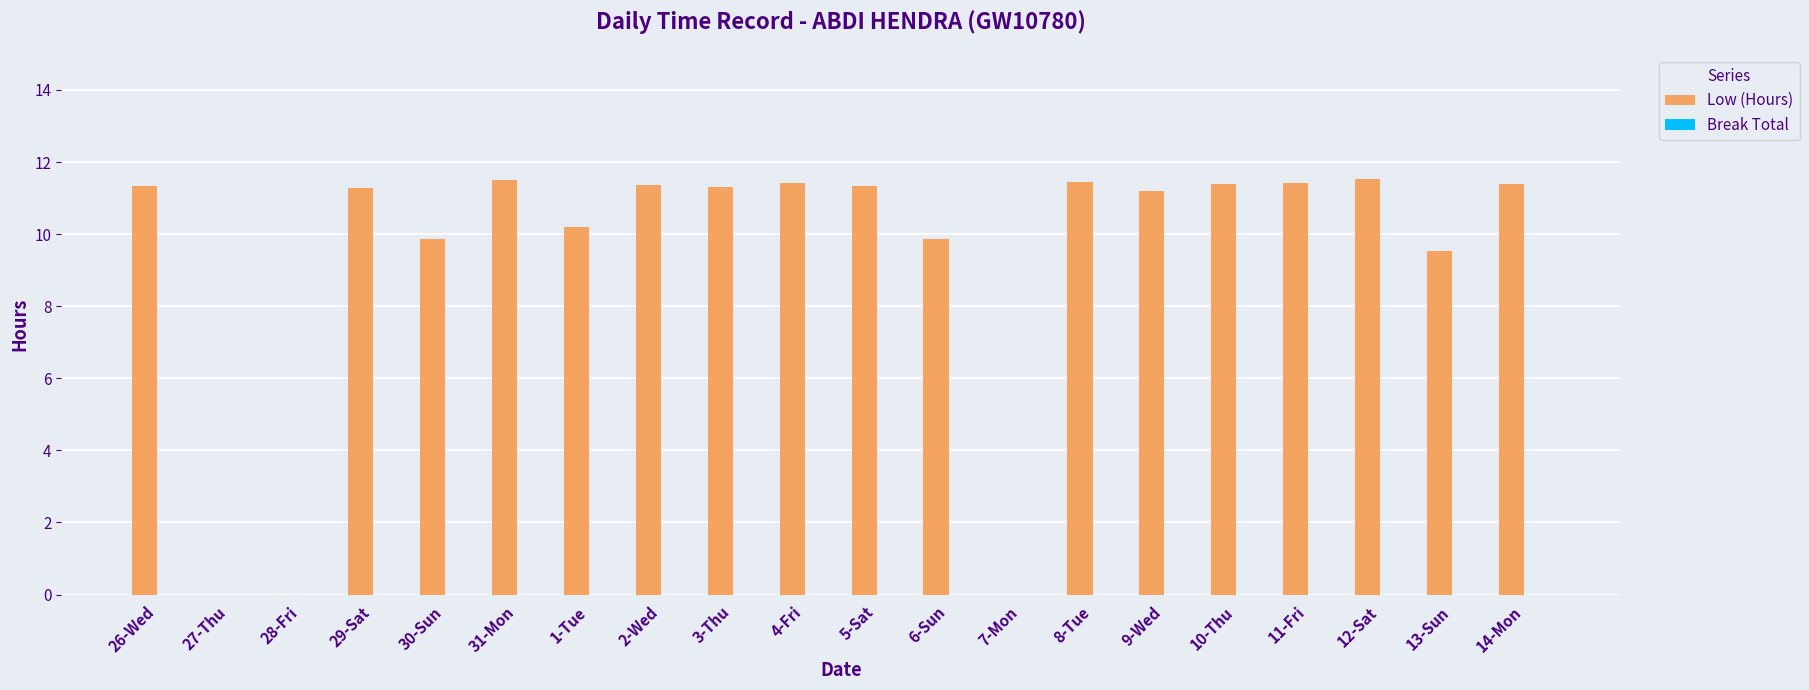

At which label does the data first exceed 11?

26-Wed